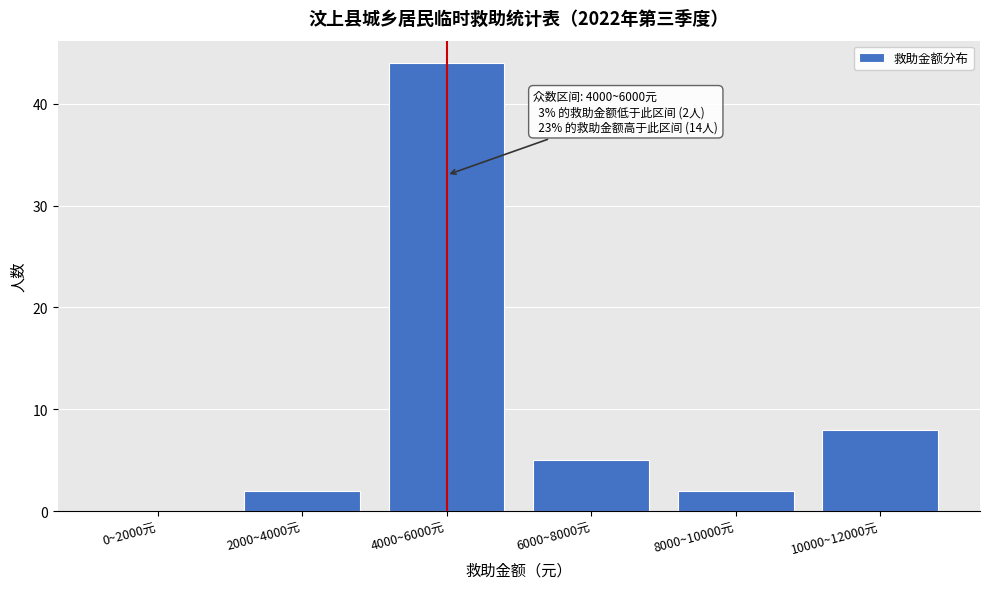

Reading left to right, list all the values displayed in this chart.

0~2000元=0	2000~4000元=2	4000~6000元=44	6000~8000元=5	8000~10000元=2	10000~12000元=8